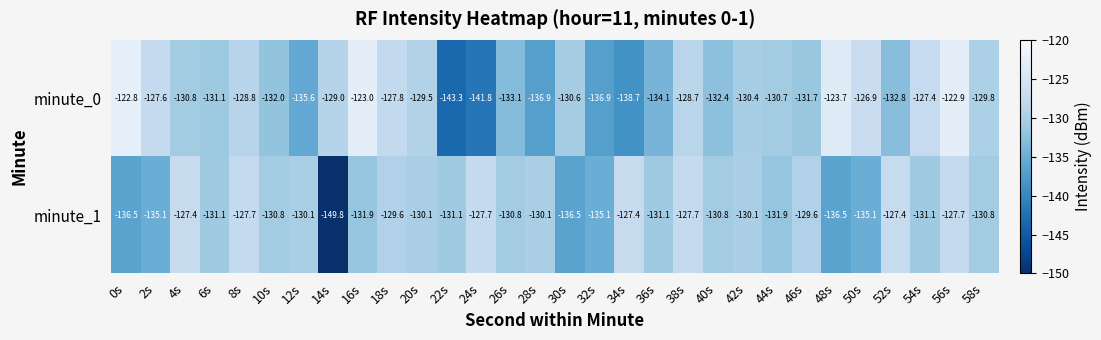

Which series has the widest spread of values?

minute_1